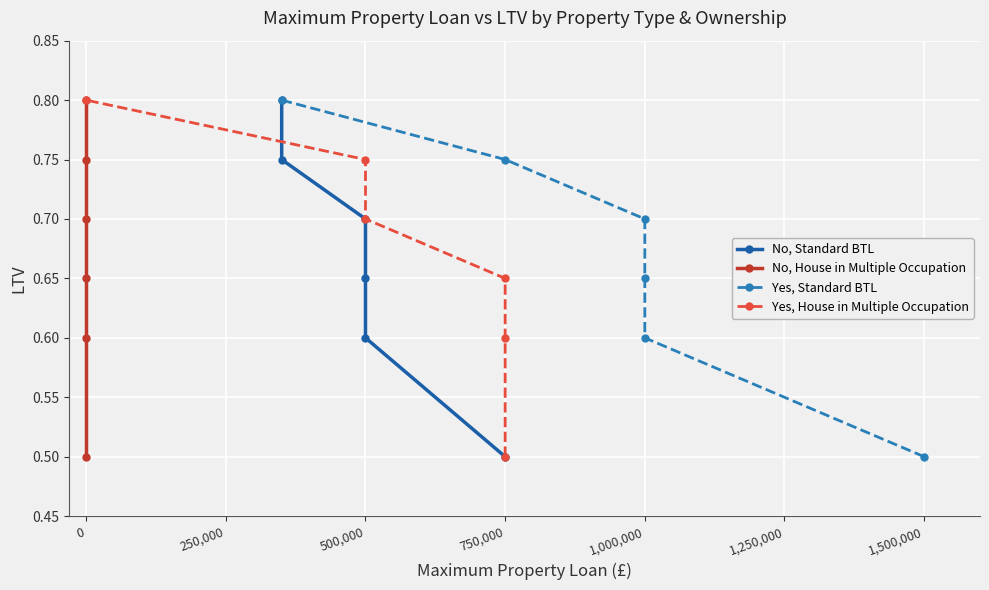

What is the difference between the maximum and second lowest values in the No, House in Multiple Occupation series?

0.2